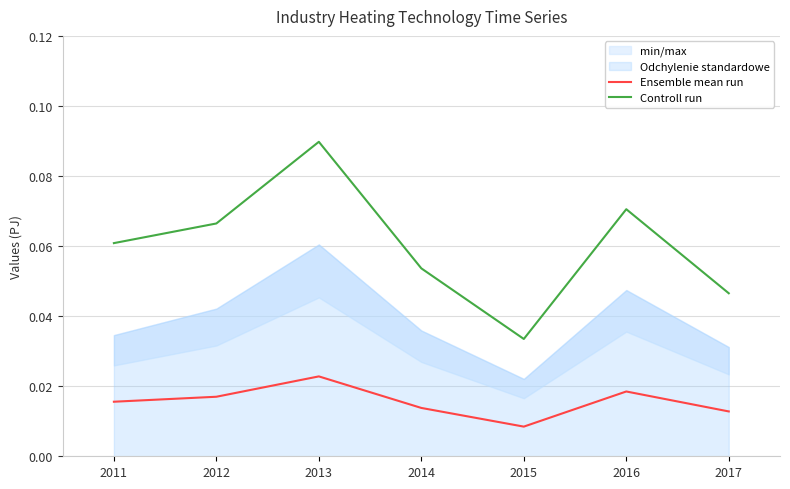

What is the total value across all series at 2011?

0.1